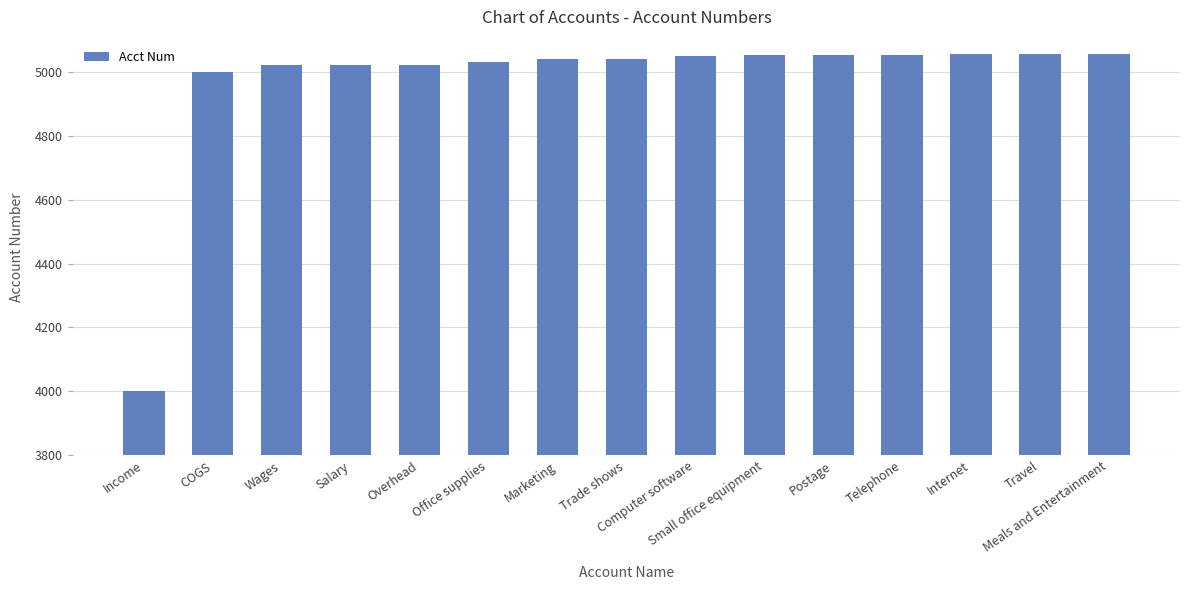

What is the difference between the maximum and second lowest values?

56